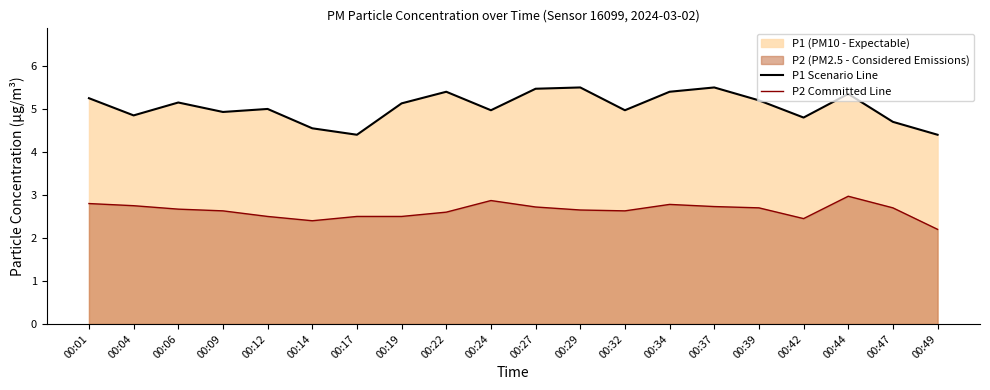

Is it true that P2 Committed Line equals 3.0 at 00:44?

True